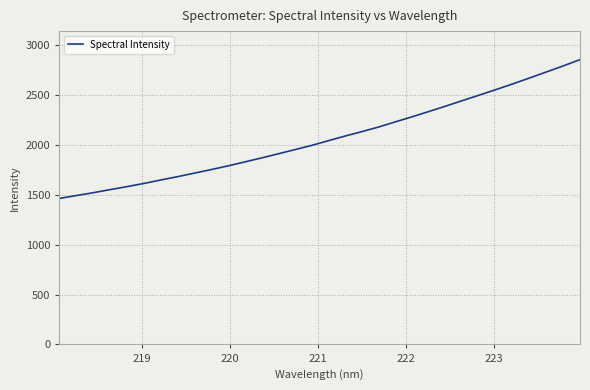

What is the difference between the maximum and minimum values?

1390.5